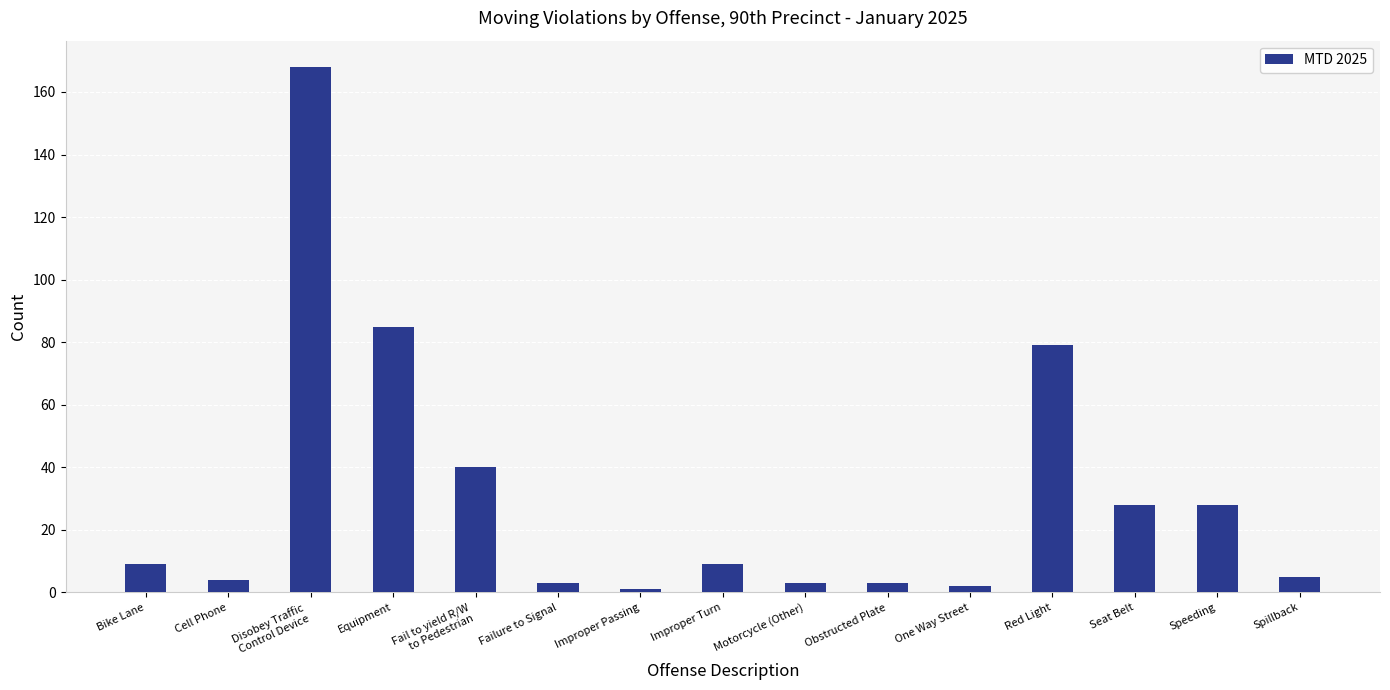

Approximately how many times larger is the value at Equipment compared to Seat Belt?

3.0